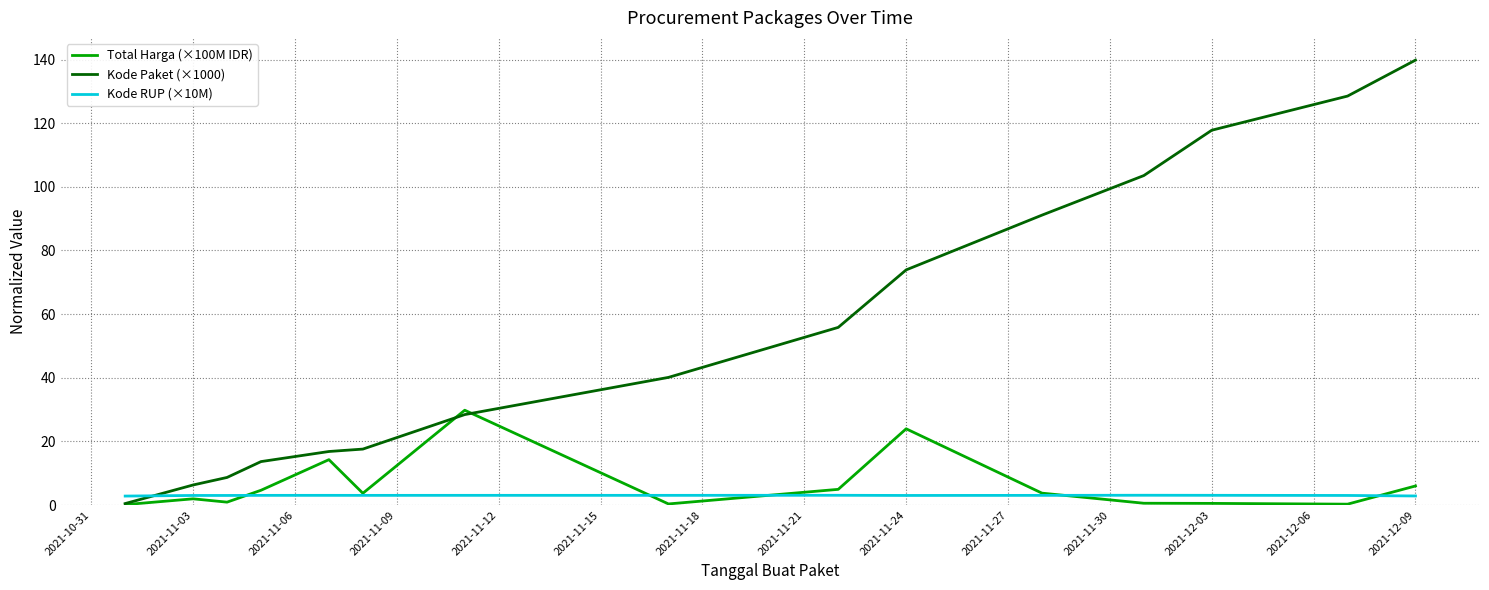

What is the difference between the maximum and minimum values in the Kode RUP (×10M) series?

0.3